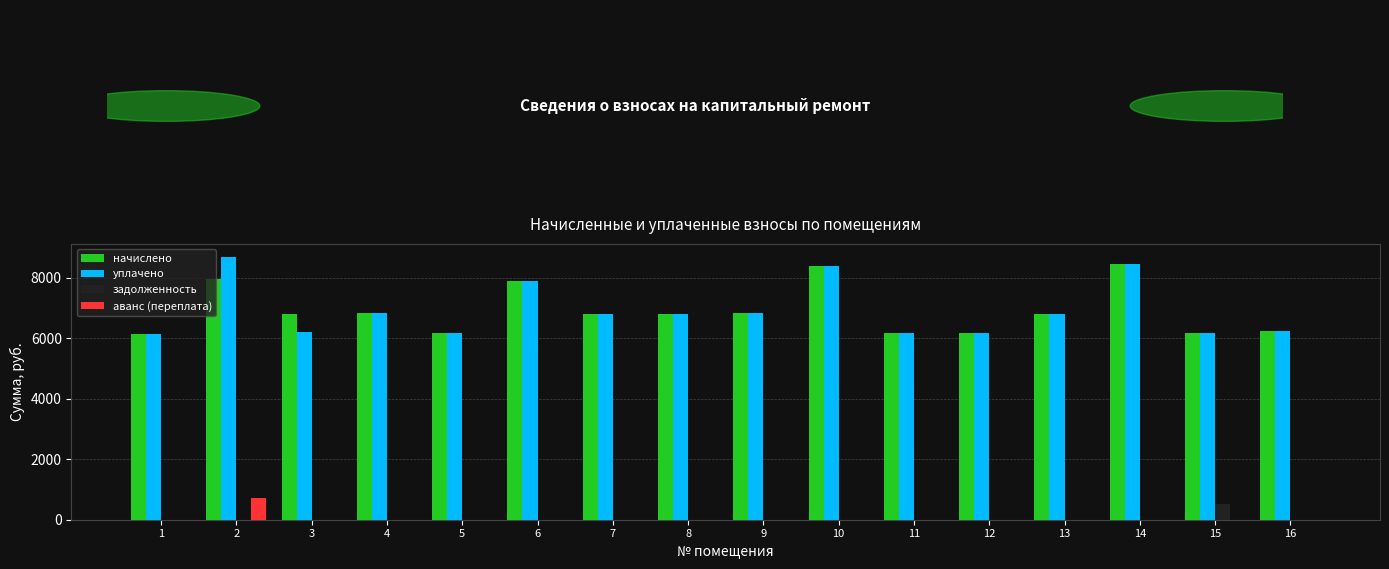

How many groups of bars are there?

16